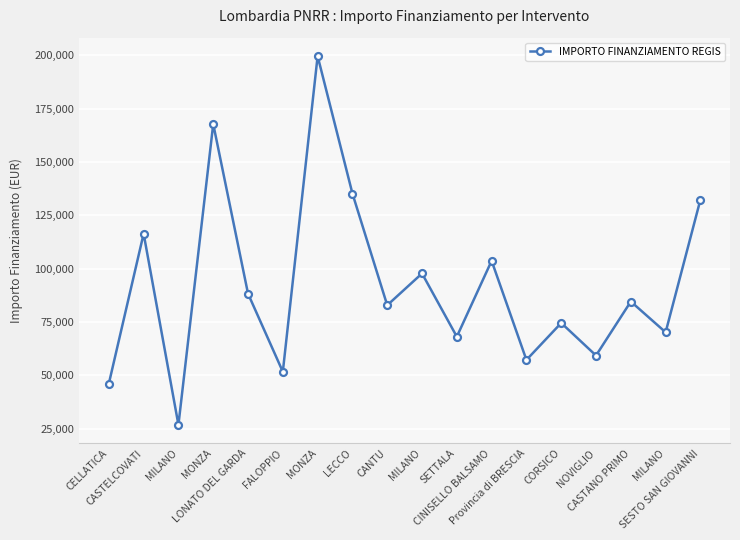

How many lines are shown in the chart?

1